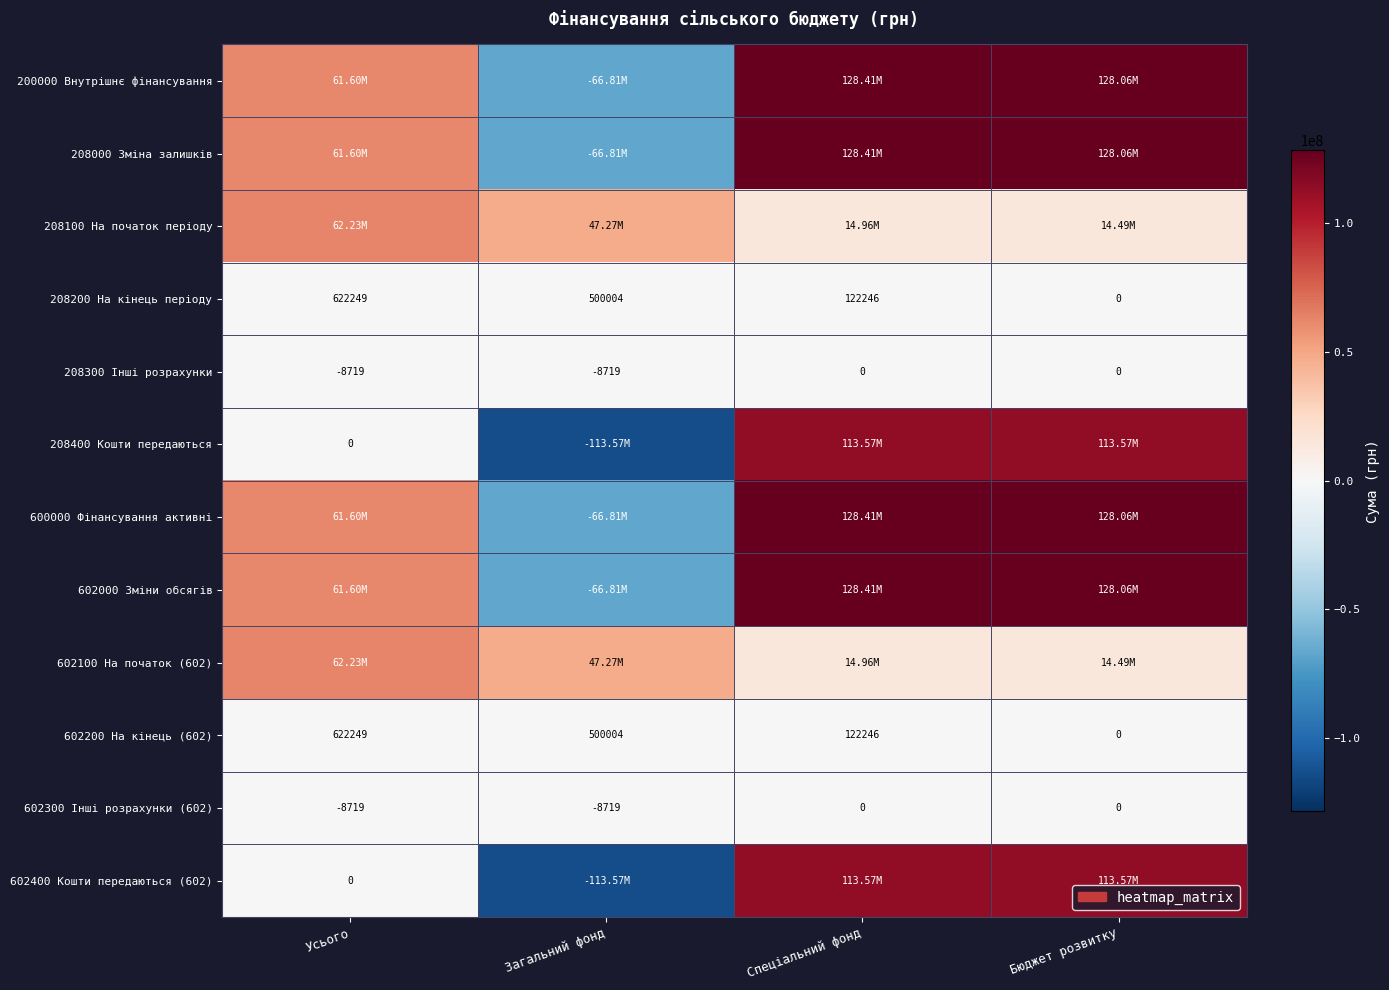

What is the total value across all series at Спеціальний фонд?

770934325.2